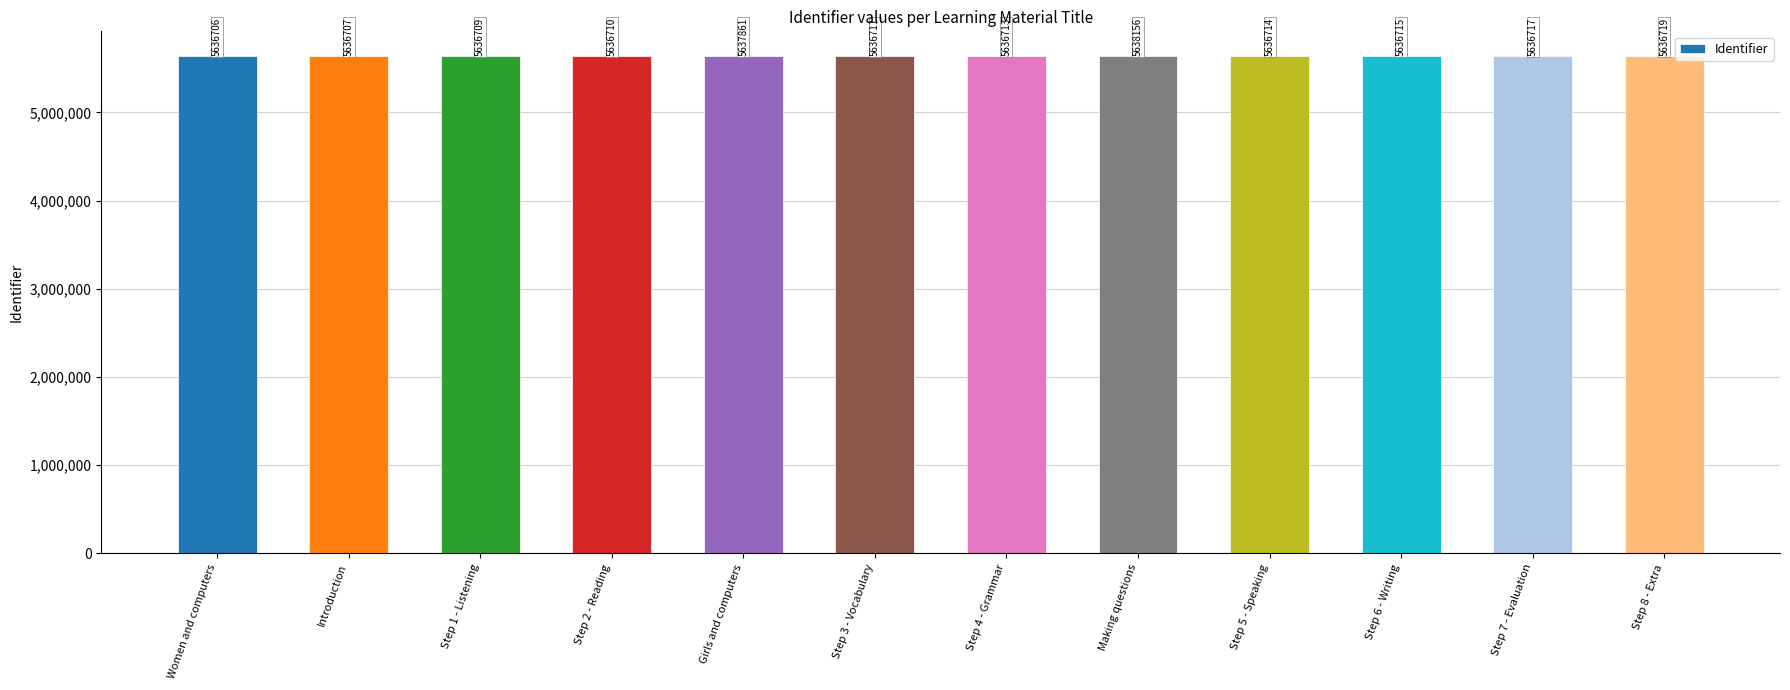

List the labels in order of value, smallest first.

Women and computers, Introduction, Step 1 - Listening, Step 2 - Reading, Step 3 - Vocabulary, Step 4 - Grammar, Step 5 - Speaking, Step 6 - Writing, Step 7 - Evaluation, Step 8 - Extra, Girls and computers, Making questions